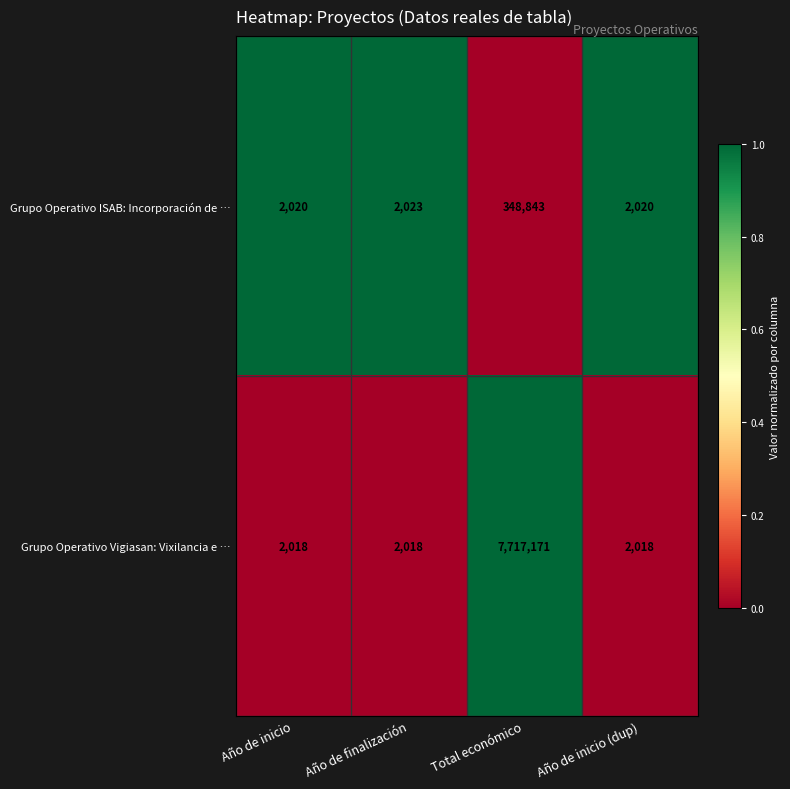

Between Año de inicio and Año de finalización, which series saw the biggest shift?

Grupo Operativo ISAB: Incorporación de …